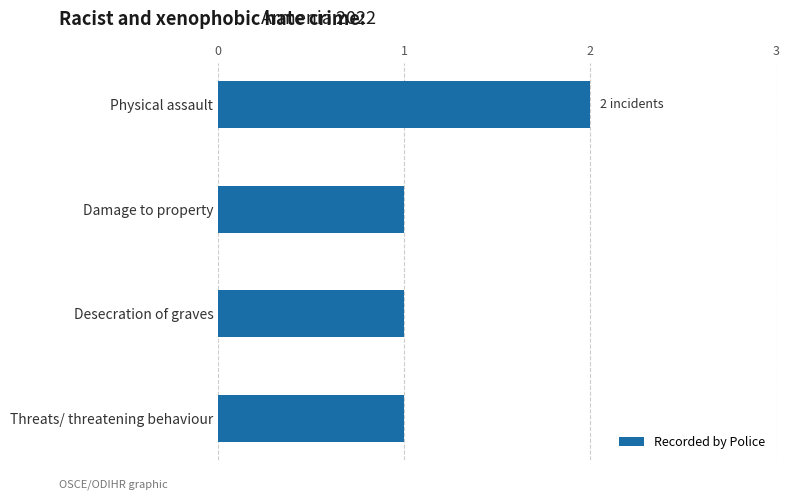

What is the ratio of the value at Desecration of graves to the value at Damage to property?

1.0